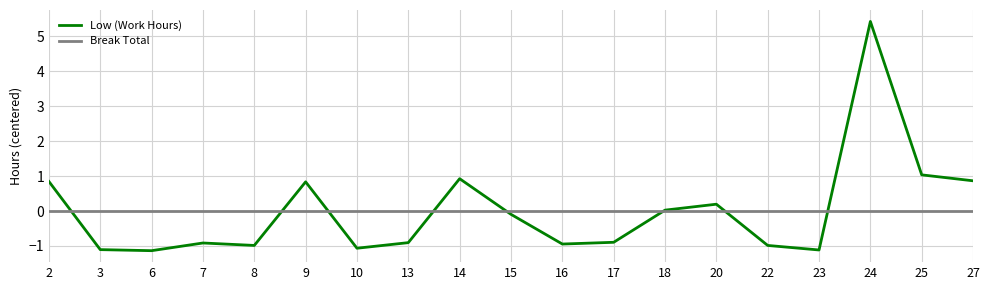

What is the sum of the Low (Work Hours) values at 23 and 7?

-2.0